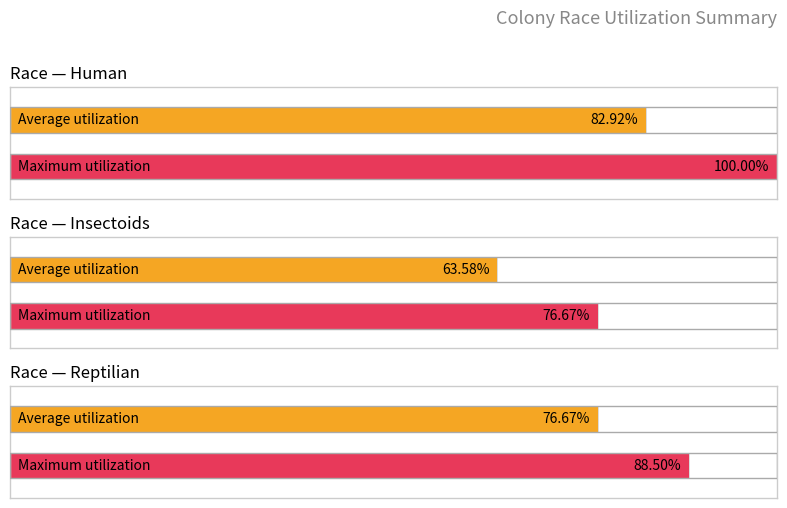

Does the chart contain stacked bars?

No